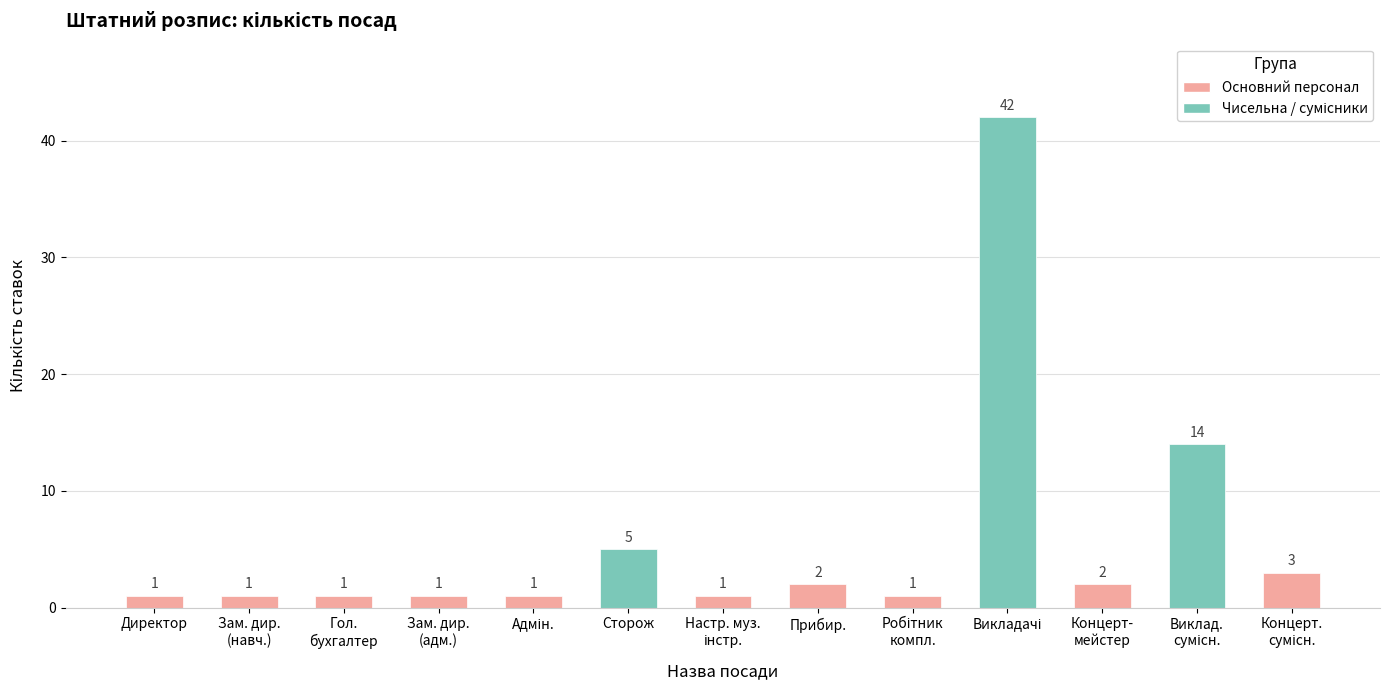

What is the greatest value displayed?

42